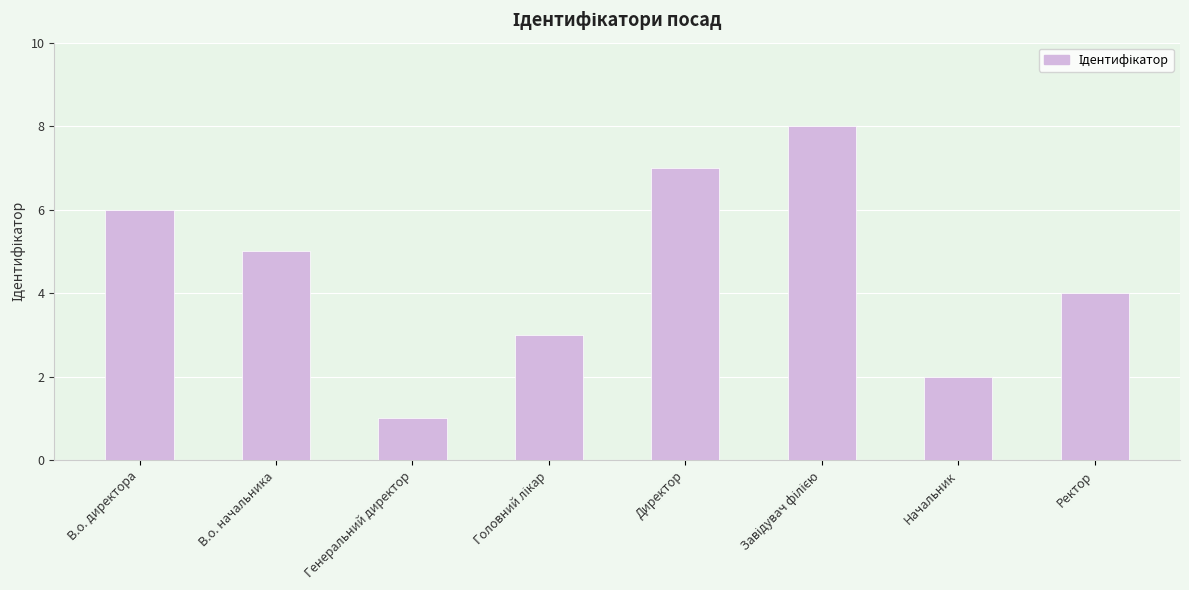

True or false: the data shows 2 at Начальник.

True